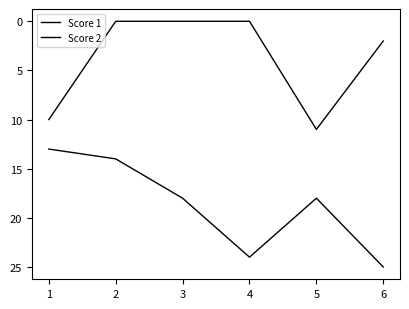

Which series has the largest range (max minus min)?

Score 1